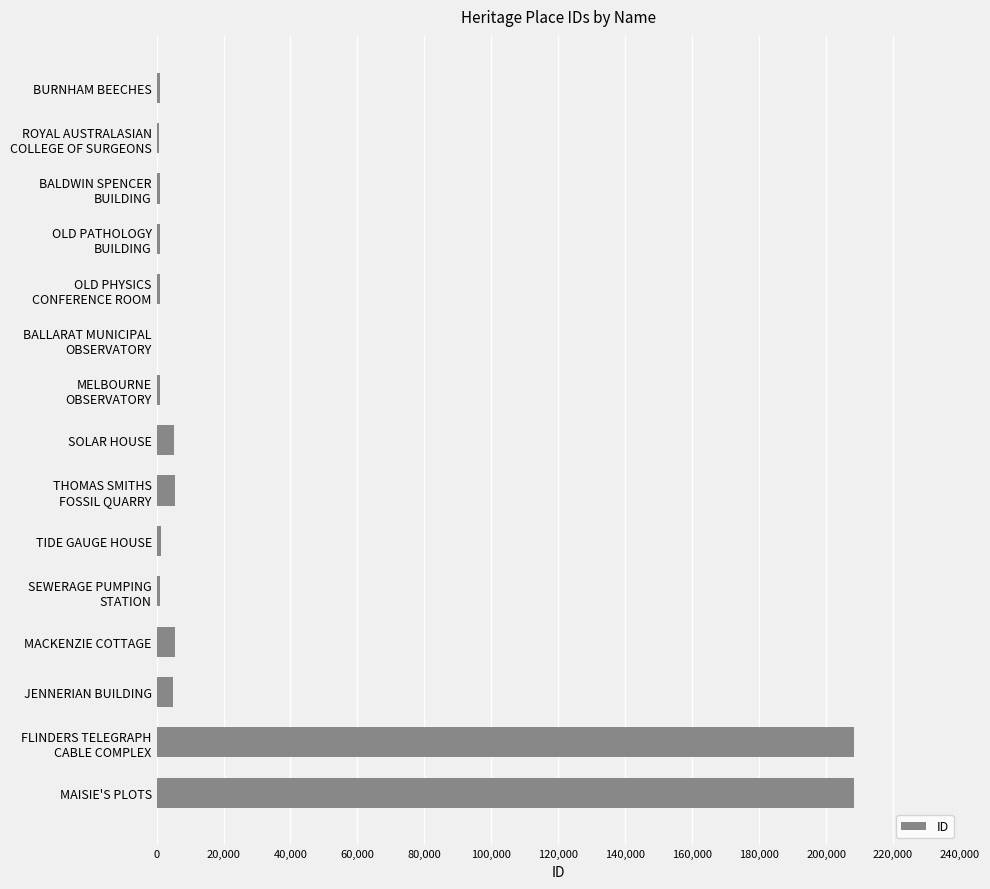

What is the maximum value shown in the chart?

208374